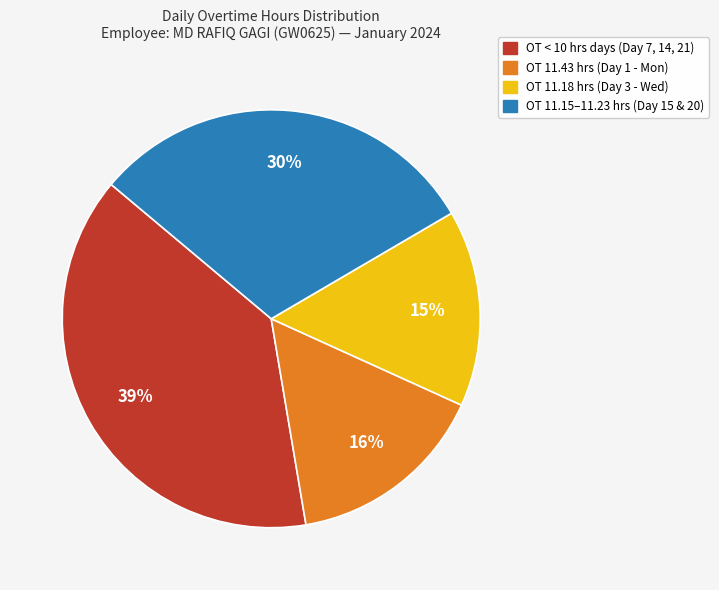

Does any single category account for the majority?

No